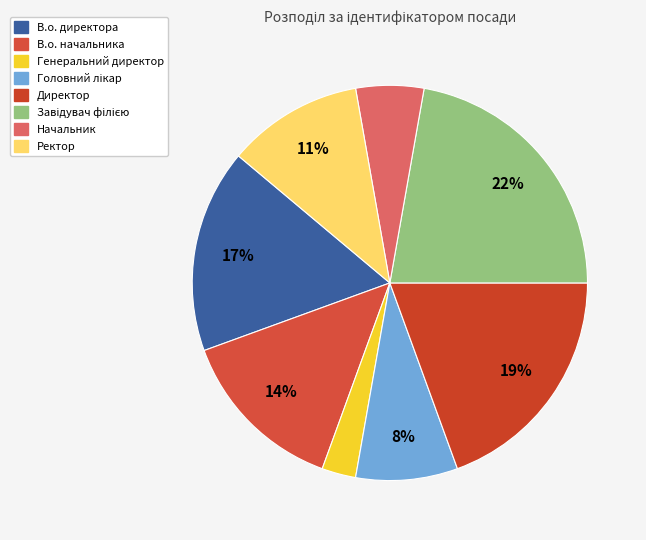

What is the total percentage of Завідувач філією and Ректор?

33.3%